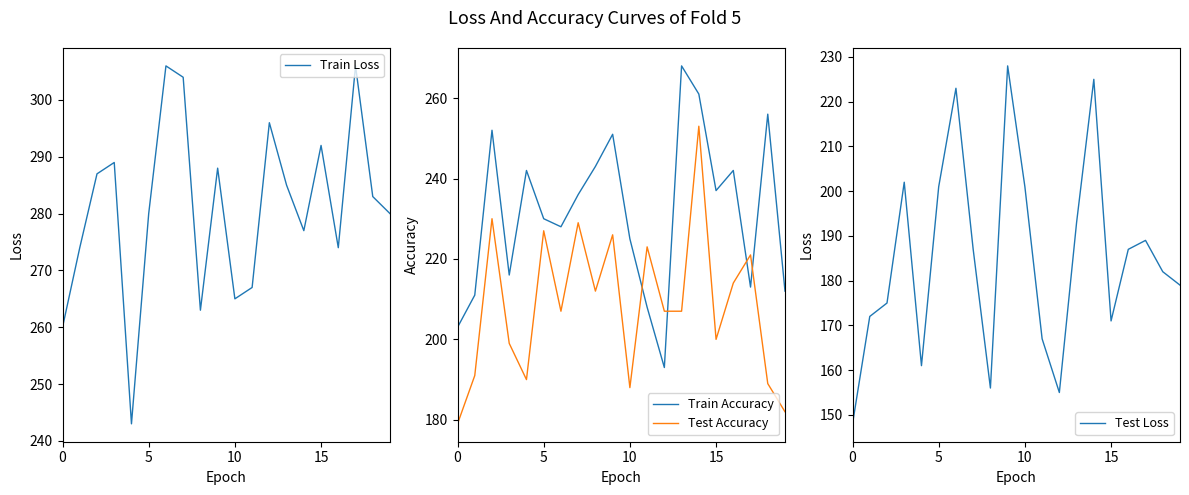

Read the Train Accuracy value at 17, to the nearest 10.

210